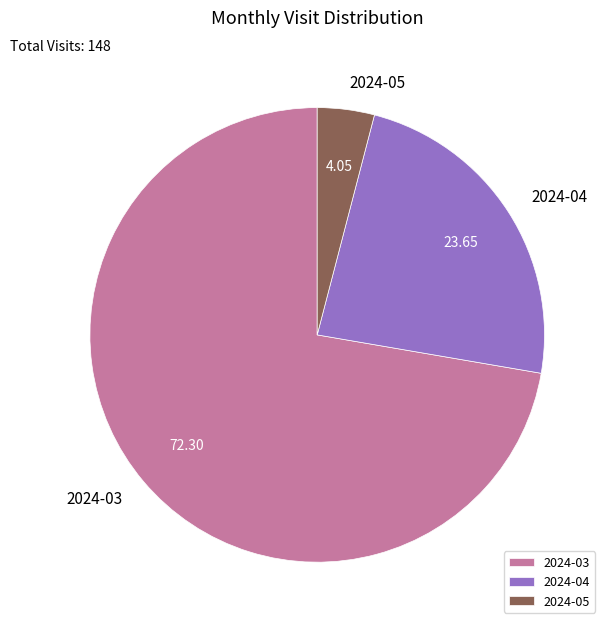

Rank the categories by value from lowest to highest.

2024-05, 2024-04, 2024-03